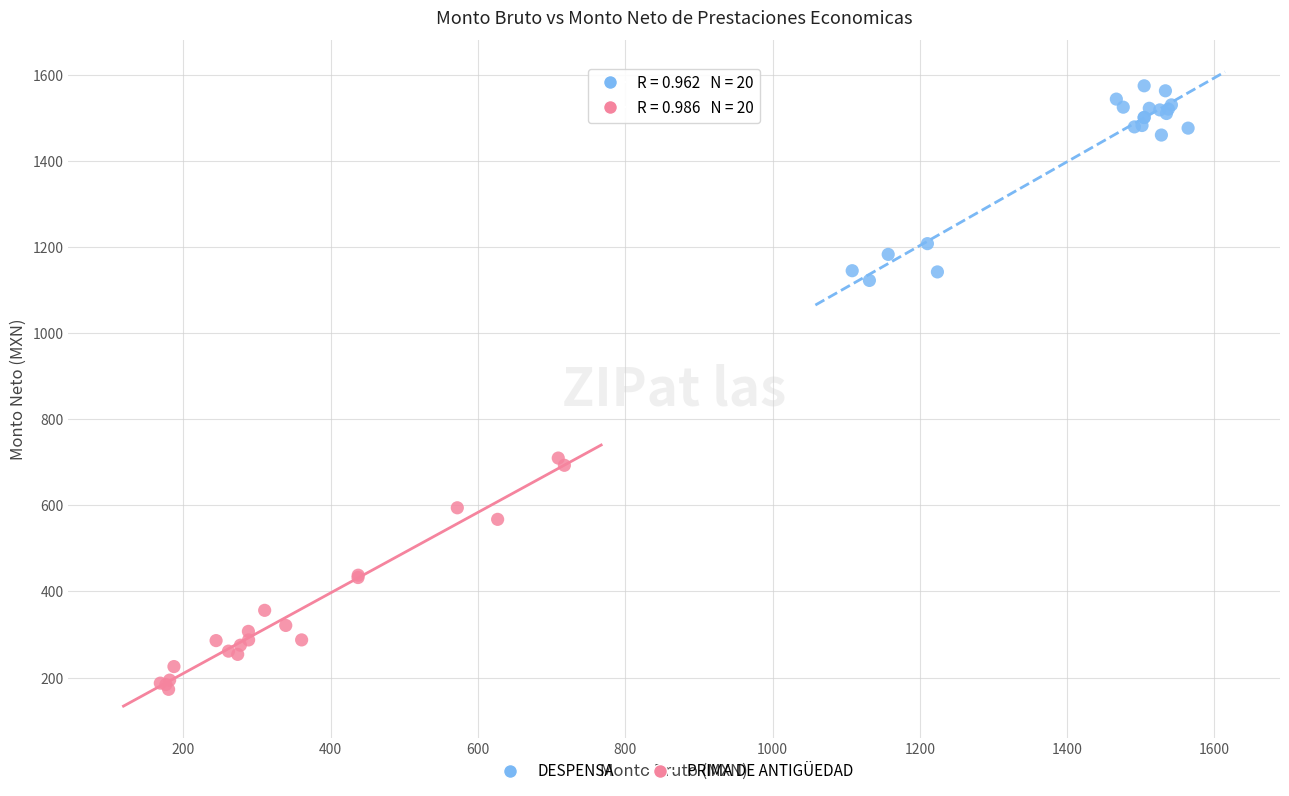

Which series contains the lowest Y value?

PRIMA DE ANTIGÜEDAD